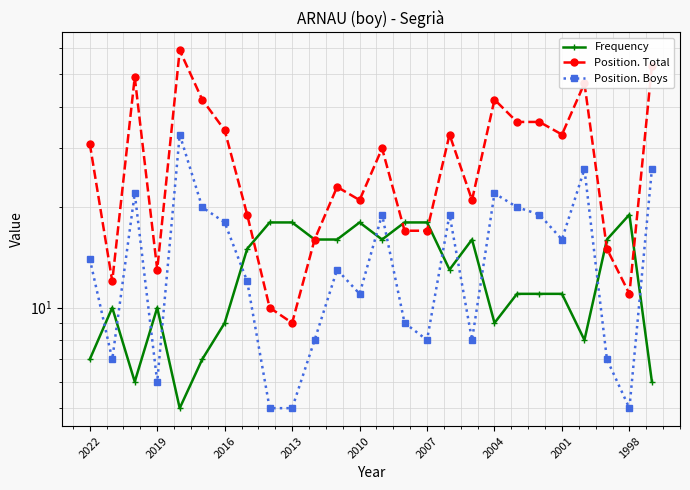

How many lines are shown in the chart?

3